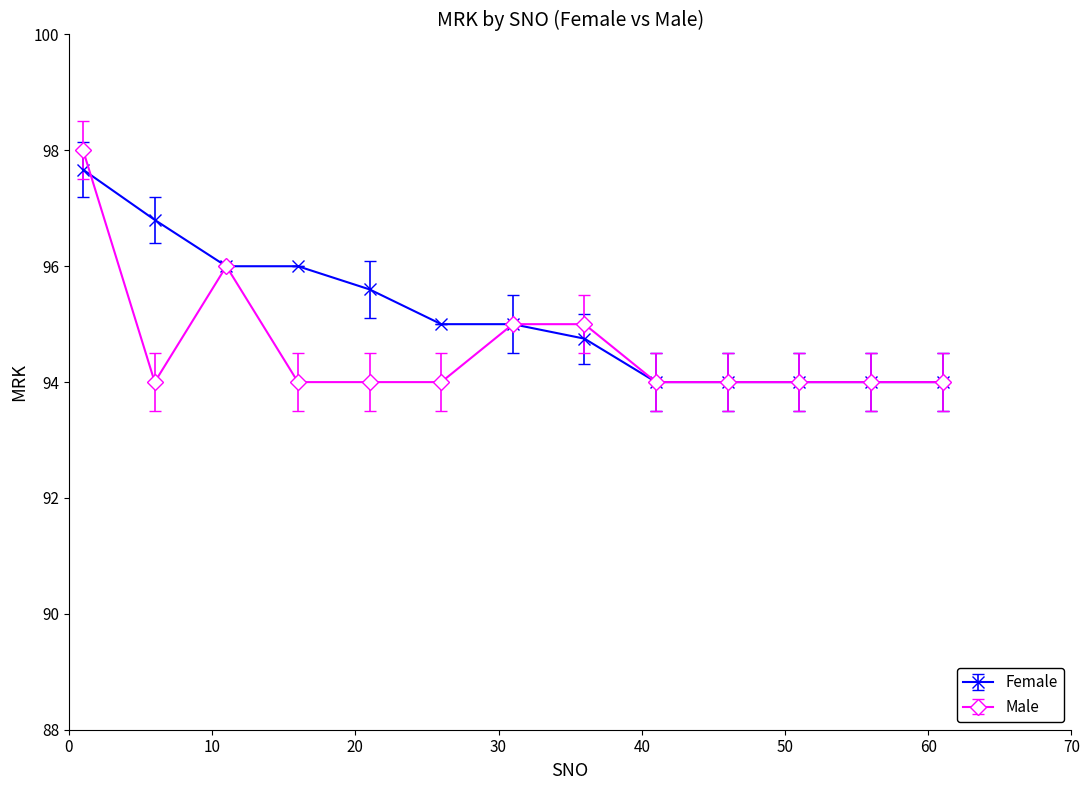

Reading right to left, extract all data points from this chart.

Female: 94.0	94.0	94.0	94.0	94.0	94.8	95.0	95.0	95.6	96.0	96.0	96.8	97.7
Male: 94.0	94.0	94.0	94.0	94.0	95.0	95.0	94.0	94.0	94.0	96.0	94.0	98.0